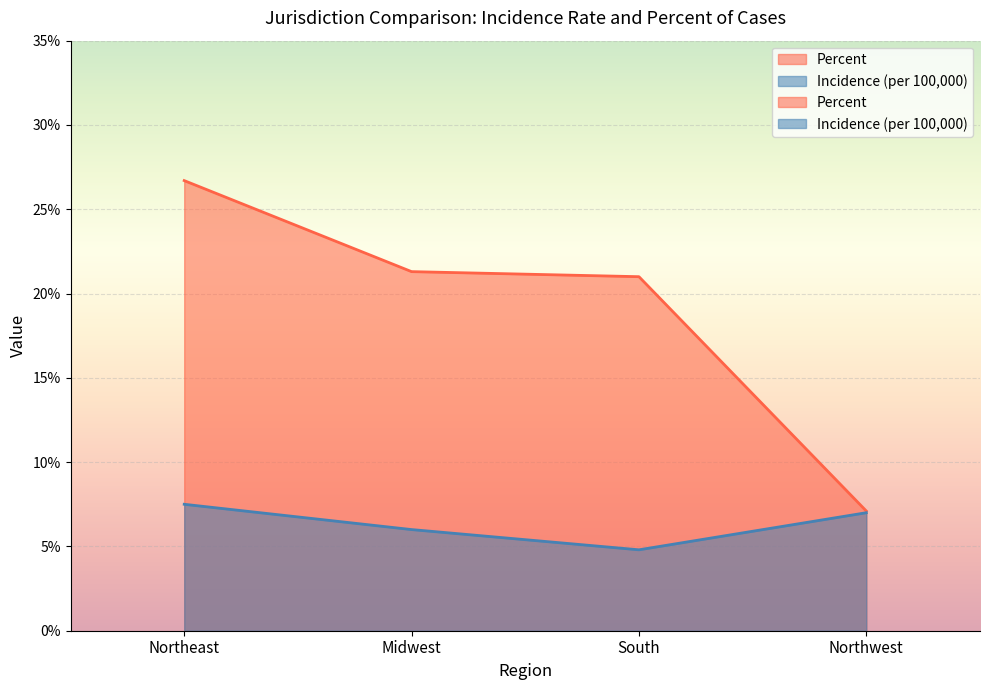

Rank the series at South from lowest to highest value.

Incidence (cases per 100,000 per population), Percent